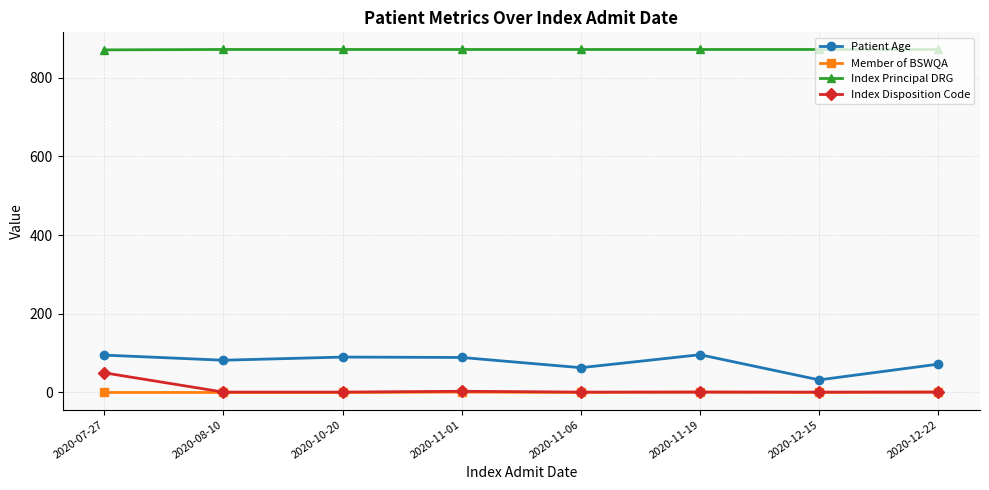

What is the difference between the second highest and minimum values in the Index Principal DRG series?

1